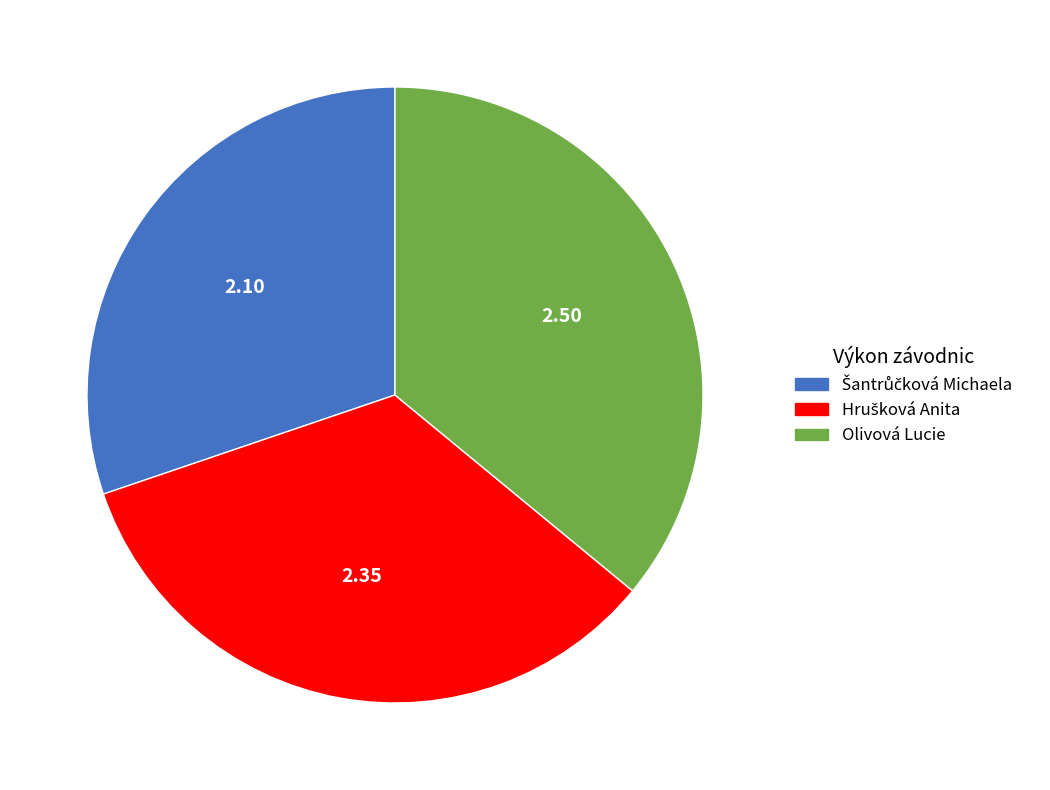

What is the largest slice in the pie chart?

Olivová Lucie